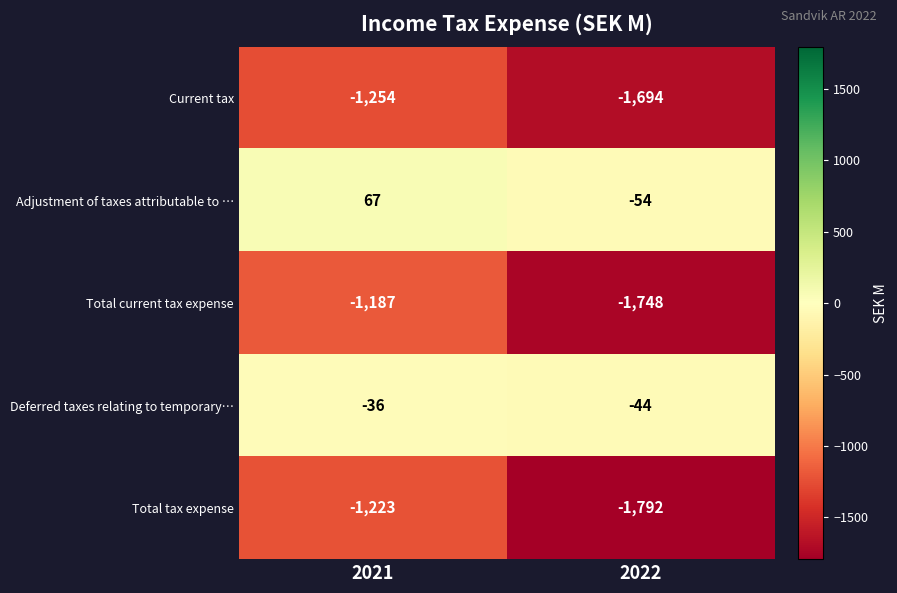

What is the total value across all series at 2021?

-3633